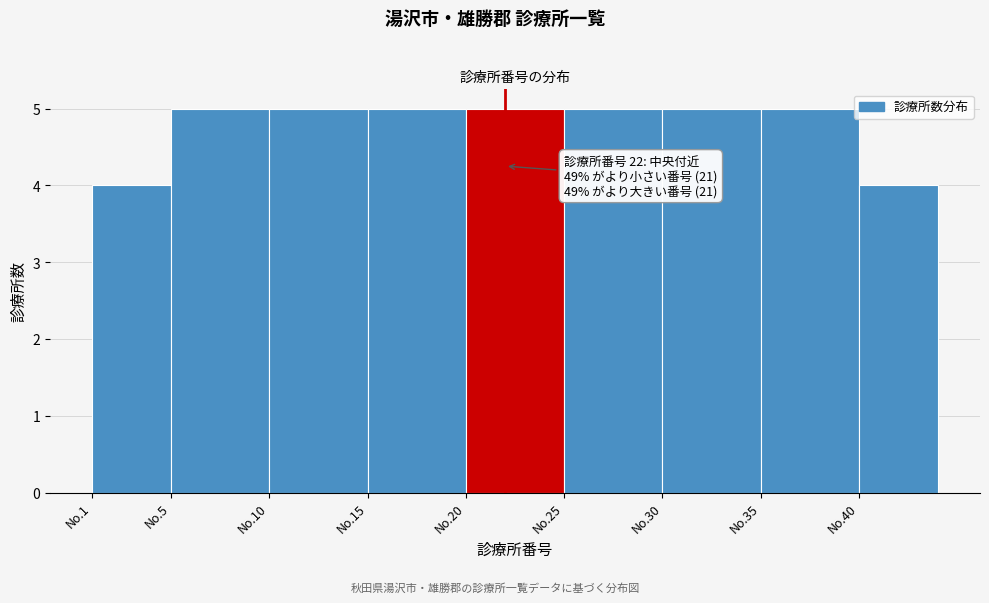

Reading left to right, list all the values displayed in this chart.

No.1=4	No.5=5	No.10=5	No.15=5	No.20=5	No.25=5	No.30=5	No.35=5	No.40=4